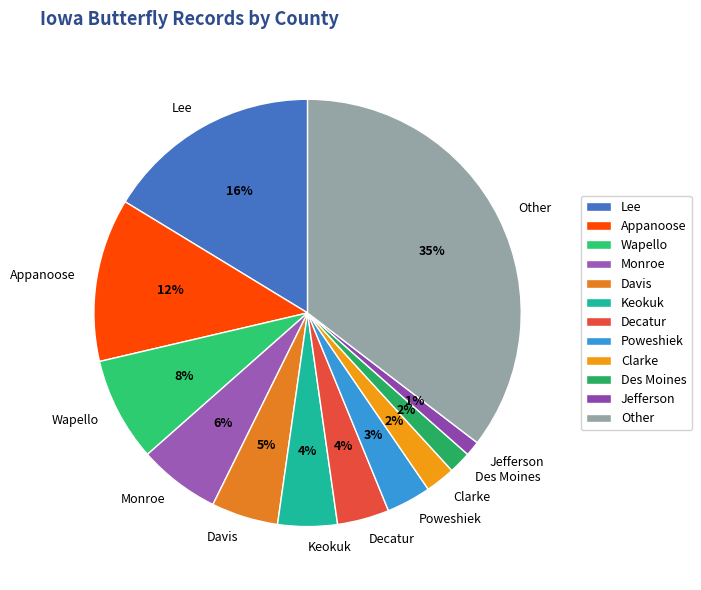

True or false: Des Moines accounts for 13% of the total.

False